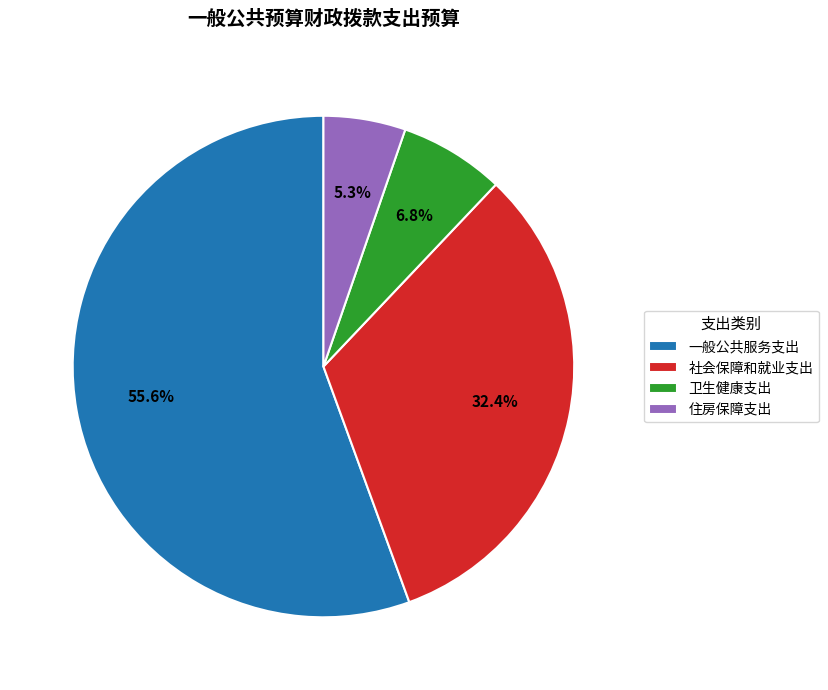

Is there a majority slice in this chart?

Yes